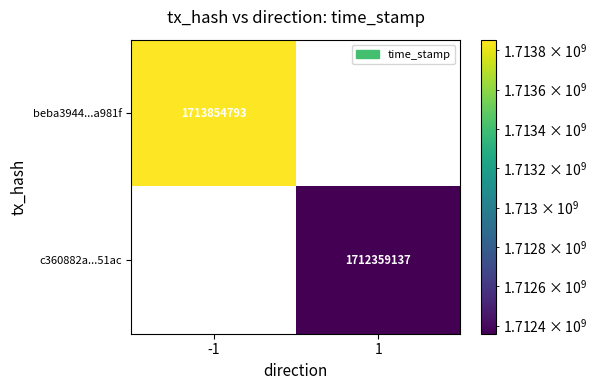

Count the number of data series in this chart.

2